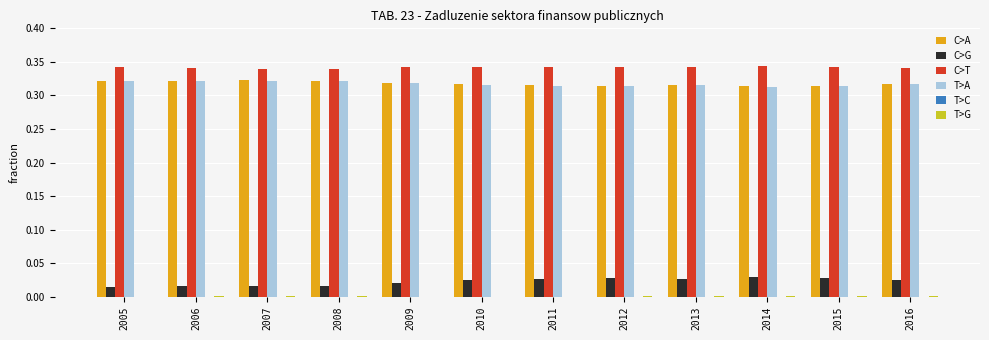

How many groups of bars are there?

12